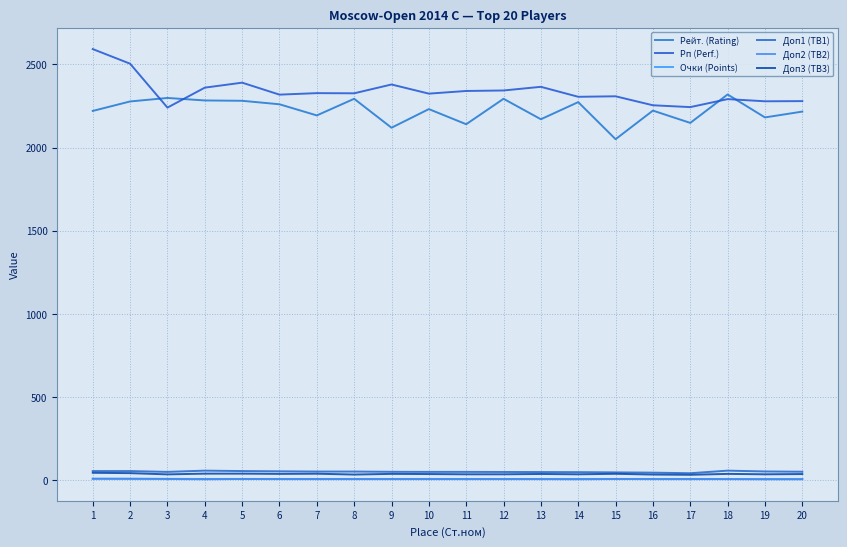

How many lines are shown in the chart?

6